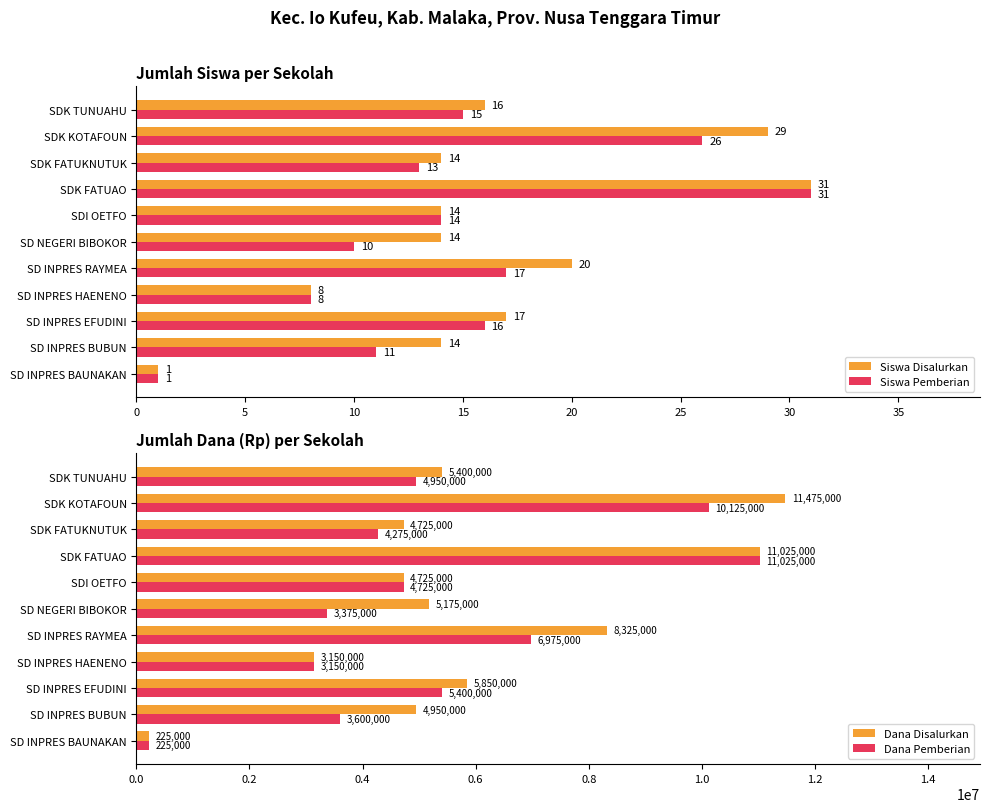

What are all the series names shown in the legend?

Siswa Disalurkan, Siswa Pemberian, Dana Disalurkan, Dana Pemberian